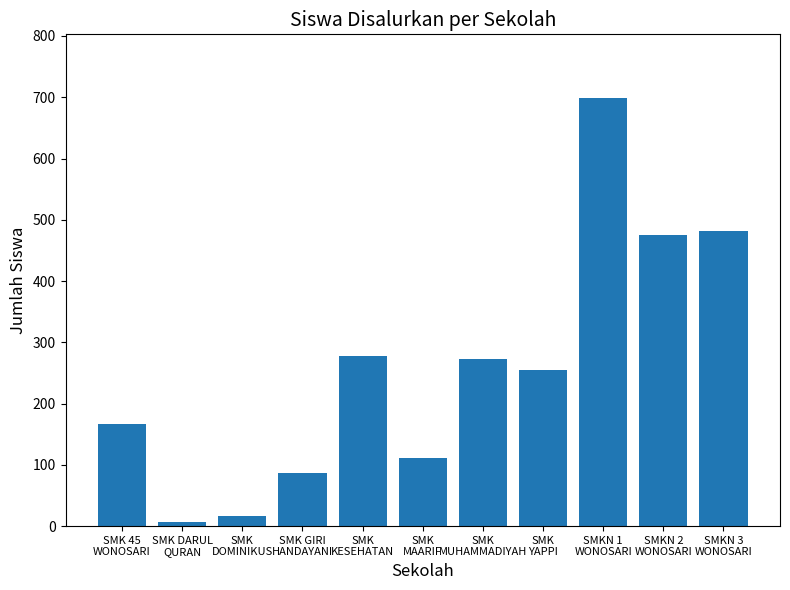

What is the approximate value at SMKN 3
WONOSARI?

482